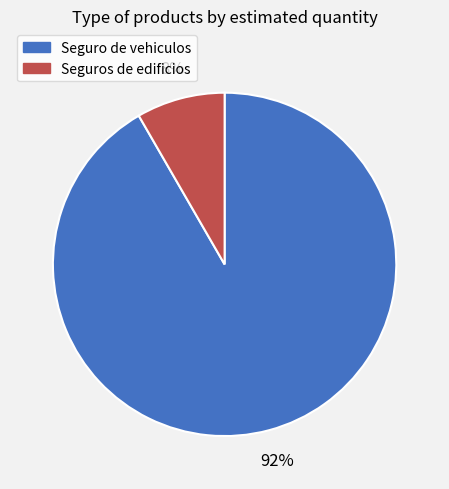

How many segments does this pie chart have?

2